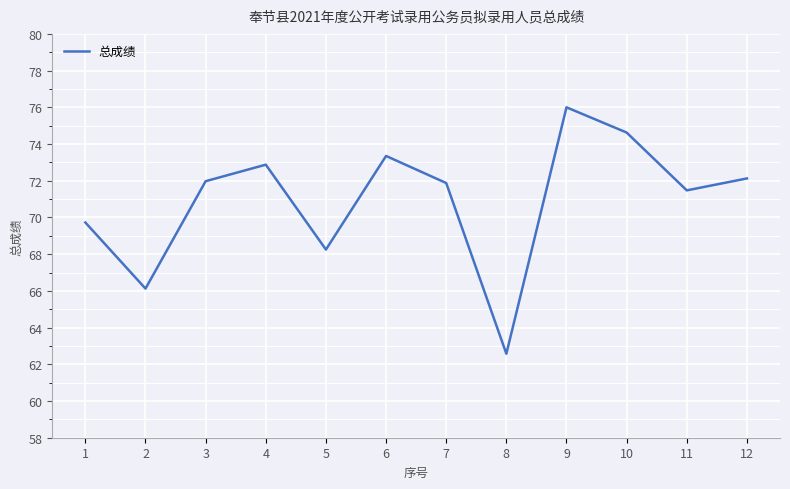

How many lines are shown in the chart?

1